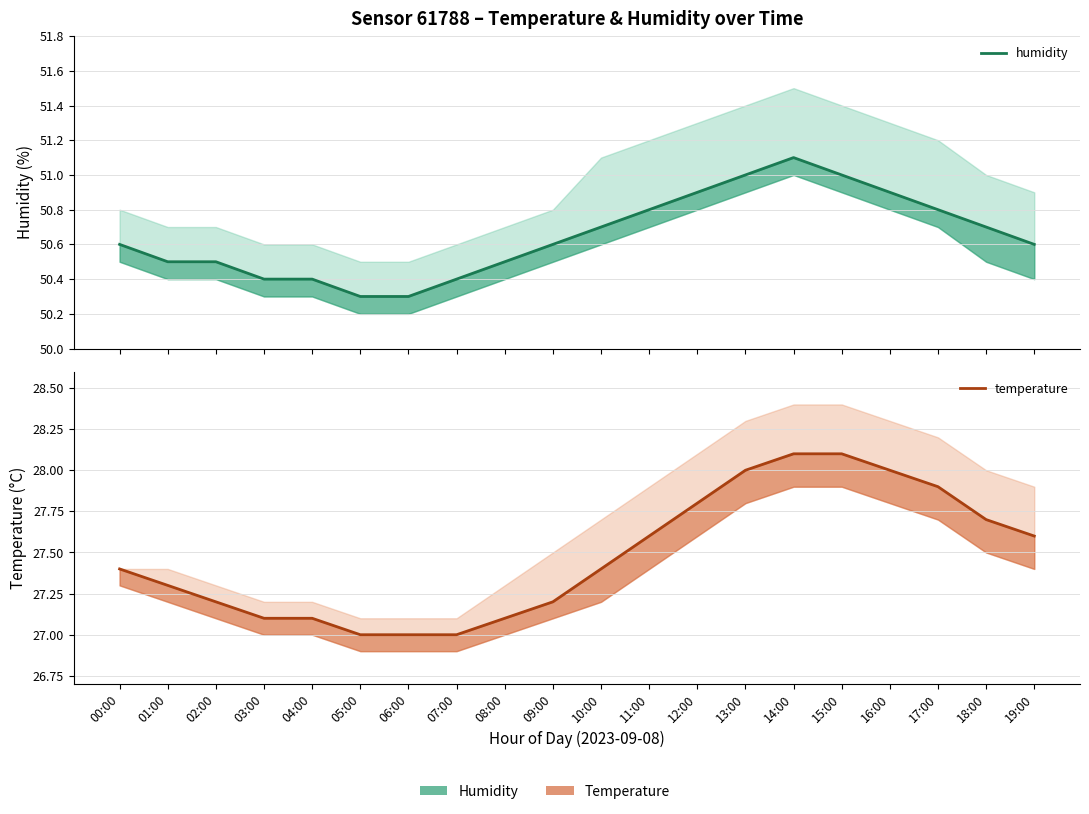

Reading right to left, extract all data points from this chart.

humidity: 19:00=50.6	18:00=50.7	17:00=50.8	16:00=50.9	15:00=51.0	14:00=51.1	13:00=51.0	12:00=50.9	11:00=50.8	10:00=50.7	09:00=50.6	08:00=50.5	07:00=50.4	06:00=50.3	05:00=50.3	04:00=50.4	03:00=50.4	02:00=50.5	01:00=50.5	00:00=50.6
temperature: 19:00=27.6	18:00=27.7	17:00=27.9	16:00=28.0	15:00=28.1	14:00=28.1	13:00=28.0	12:00=27.8	11:00=27.6	10:00=27.4	09:00=27.2	08:00=27.1	07:00=27.0	06:00=27.0	05:00=27.0	04:00=27.1	03:00=27.1	02:00=27.2	01:00=27.3	00:00=27.4